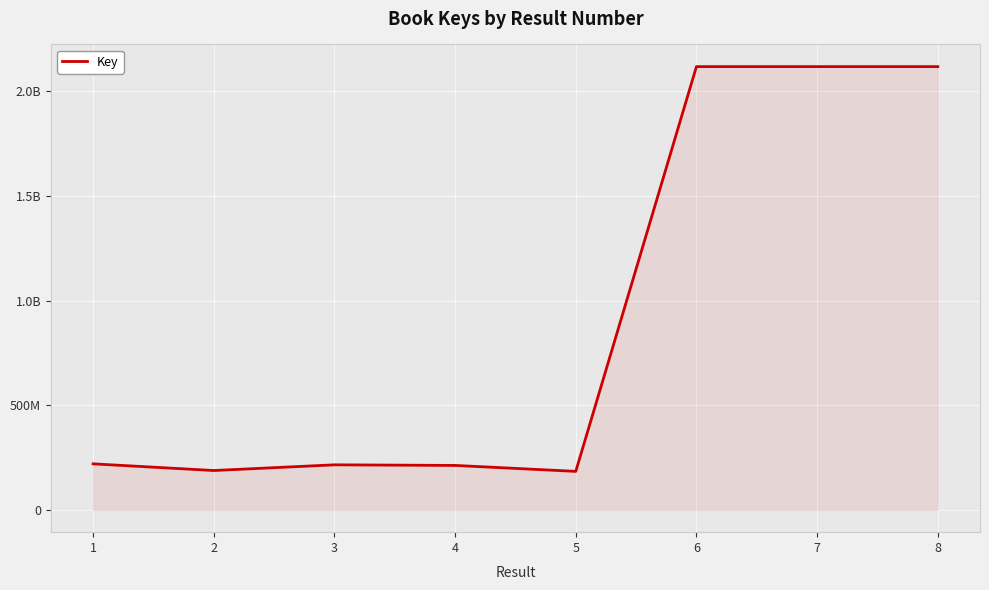

Reading left to right, what are all the values shown in this chart?

1=220517093	2=188542541	3=215804058	4=212888649	5=184532574	6=2117850701	7=2117866149	8=2117843662